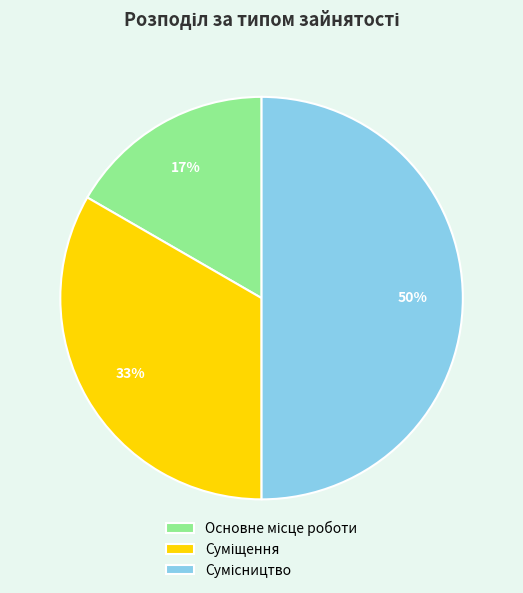

To the nearest percent, what is the average slice percentage?

33%